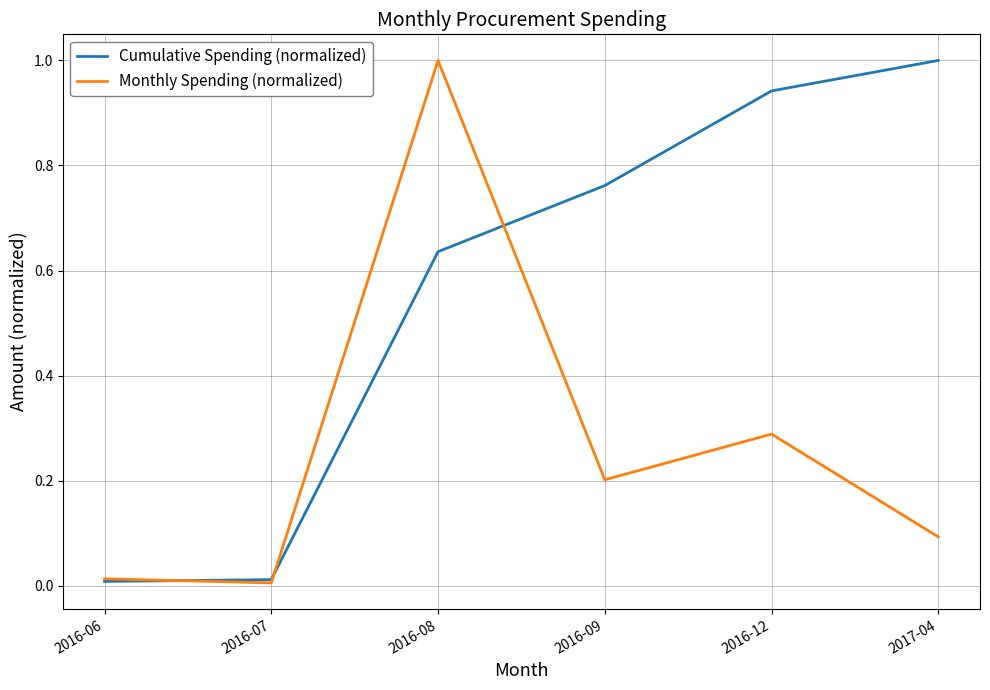

What is the total value across all series at 2016-09?

1.0